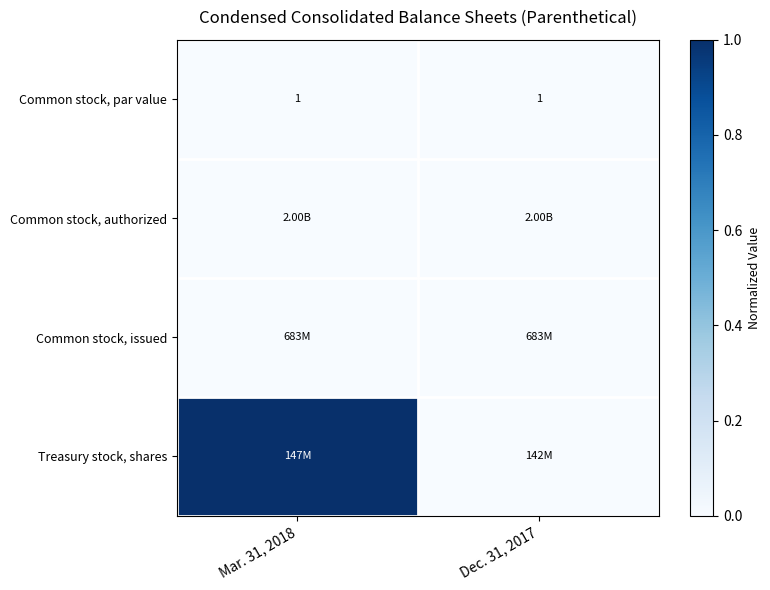

Which series has the widest spread of values?

Treasury stock, shares